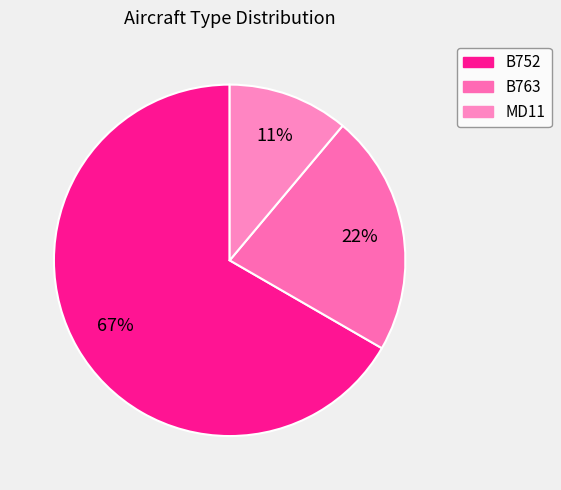

Count the number of slices in the pie.

3